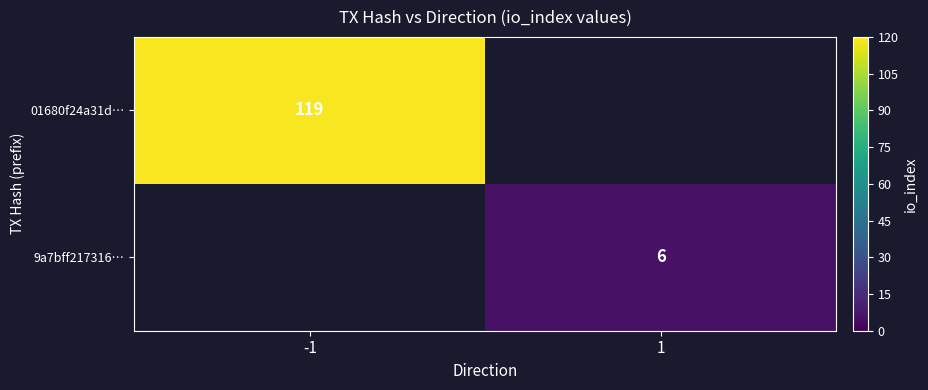

The value of 9a7bff217316… at 1 is 6. True or false?

True